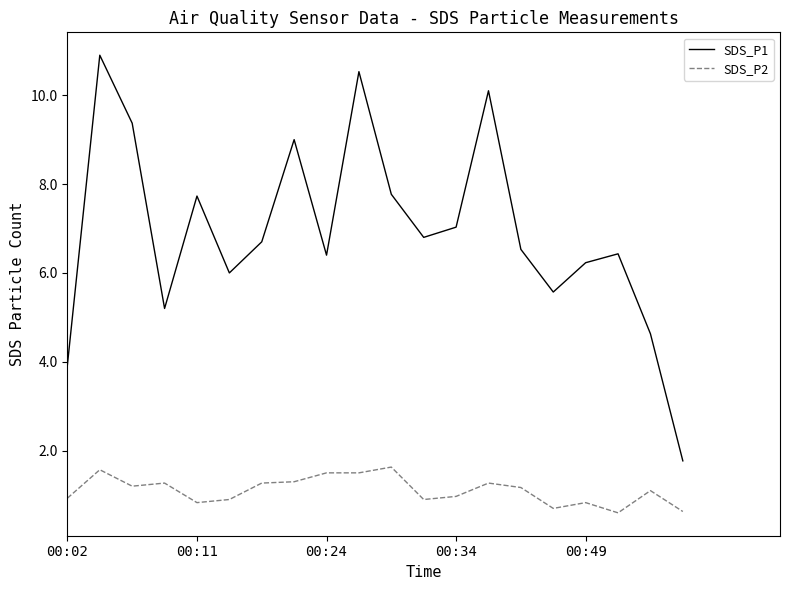

Which series has the largest range (max minus min)?

SDS_P1